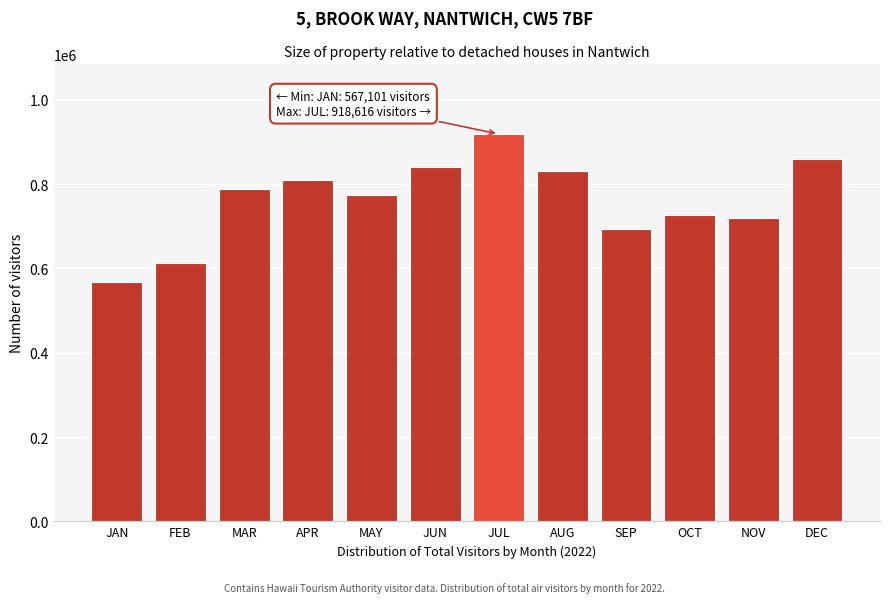

Reading left to right, list all the values displayed in this chart.

JAN=567101	FEB=613085	MAR=788910	APR=809498	MAY=773685	JUN=841108	JUL=918616	AUG=829772	SEP=692205	OCT=727400	NOV=719022	DEC=858269